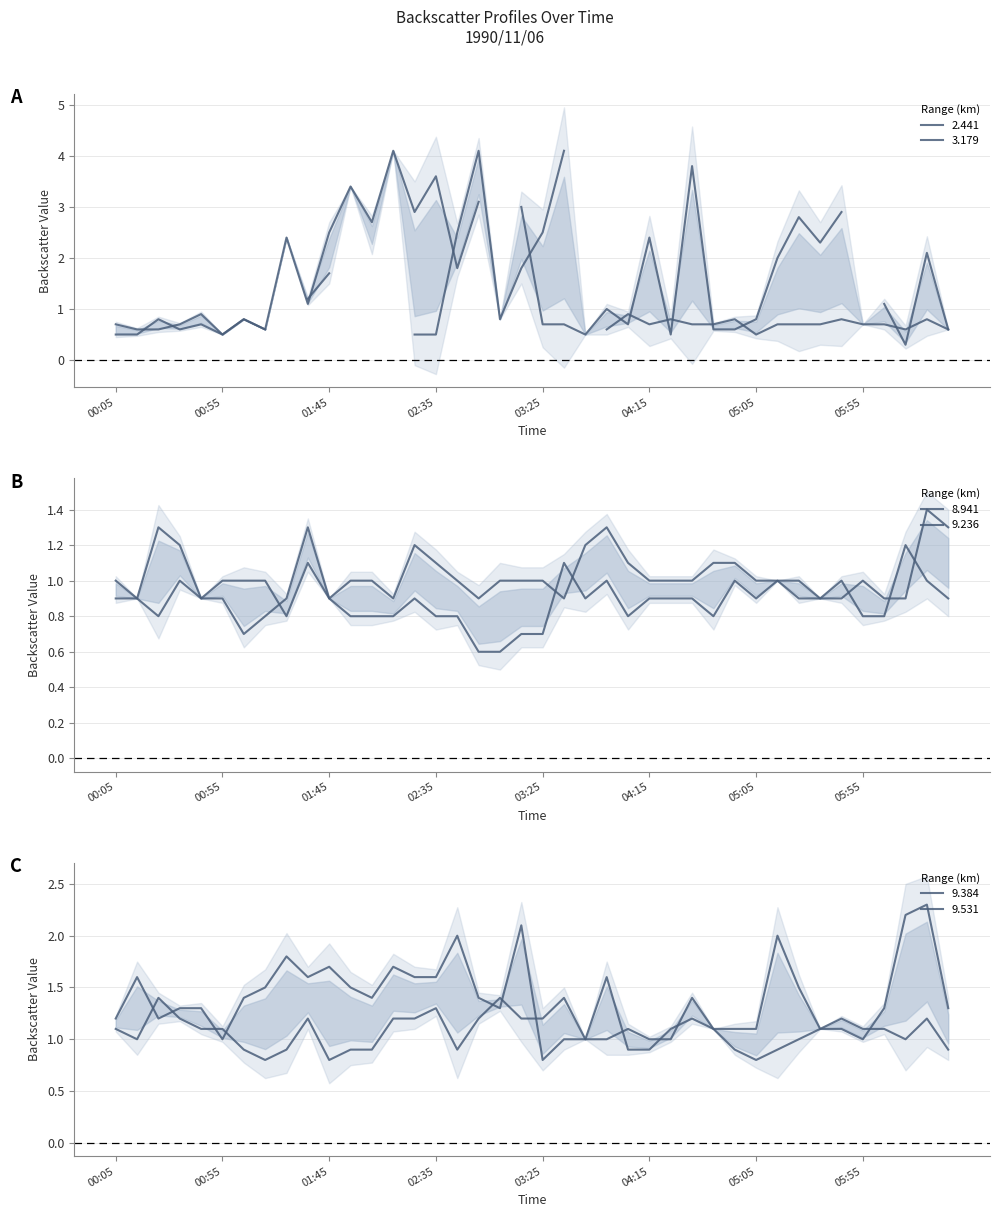

What is the approximate value of 9.236 at 00:55?

0.9